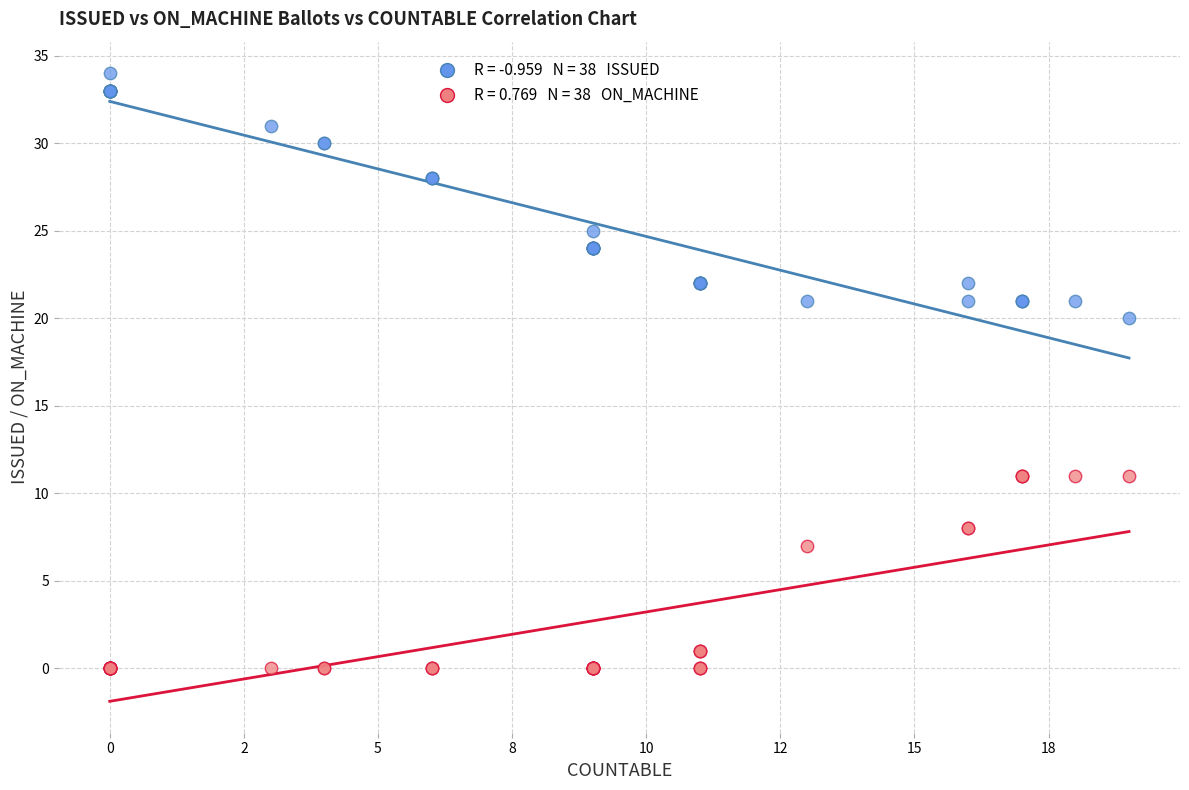

Across all series, what Y value is closest to 17?

20